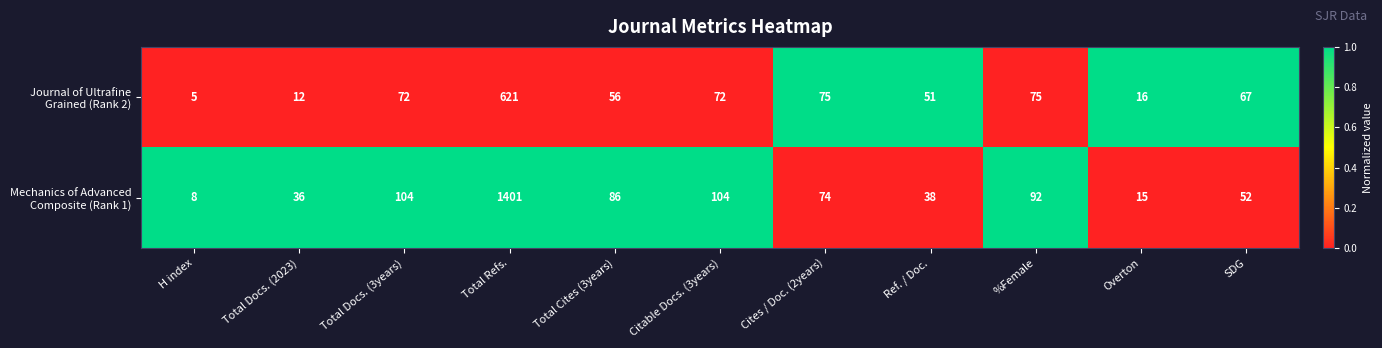

What is the spread (max minus min) of values at Total Refs.?

780